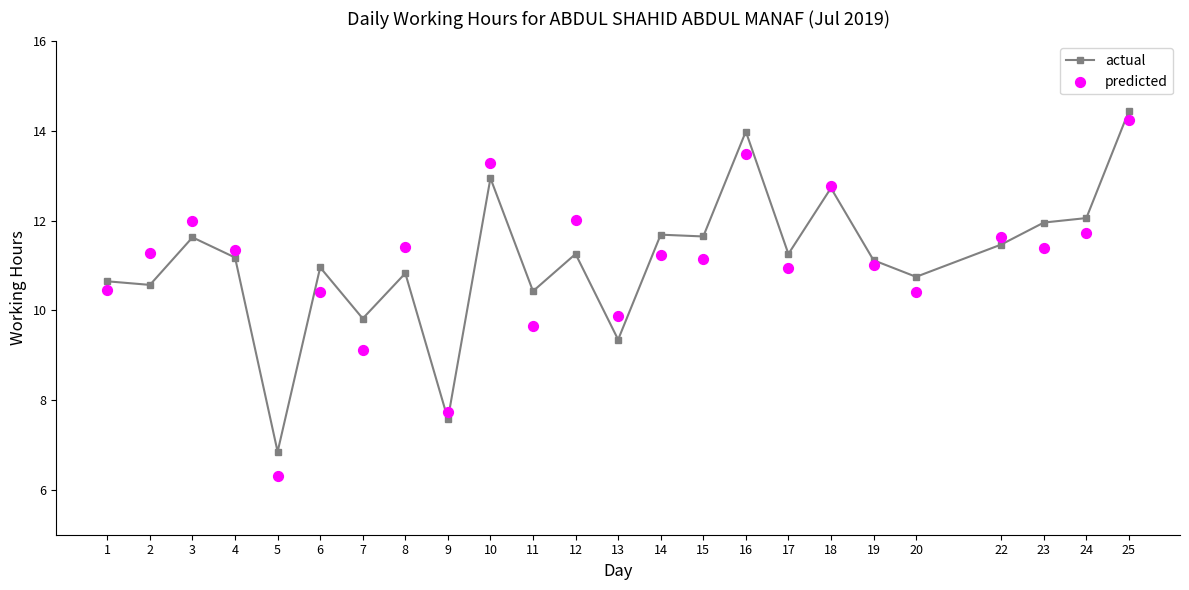

Which series has the largest total across all categories?

actual